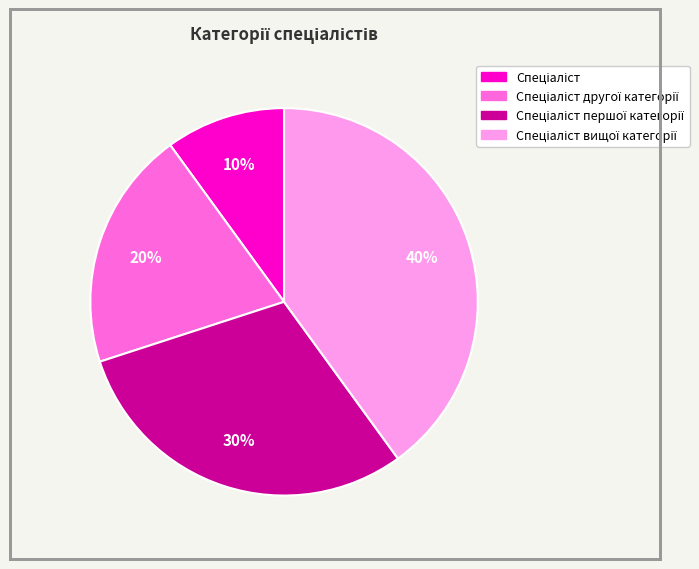

Is there a majority slice in this chart?

No